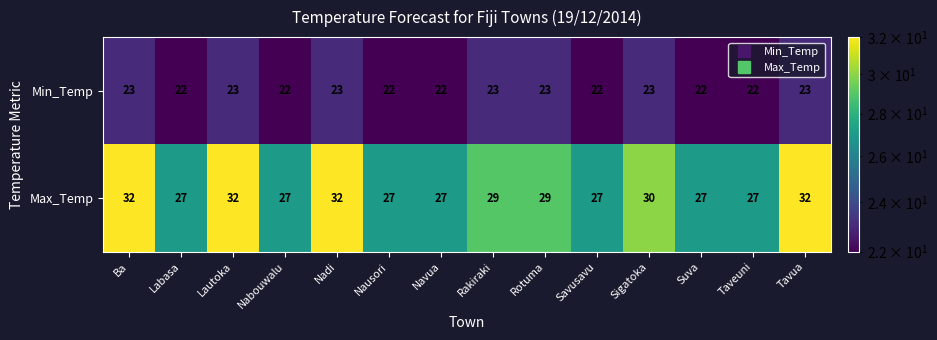

Read the Max_Temp value at Lautoka.

32